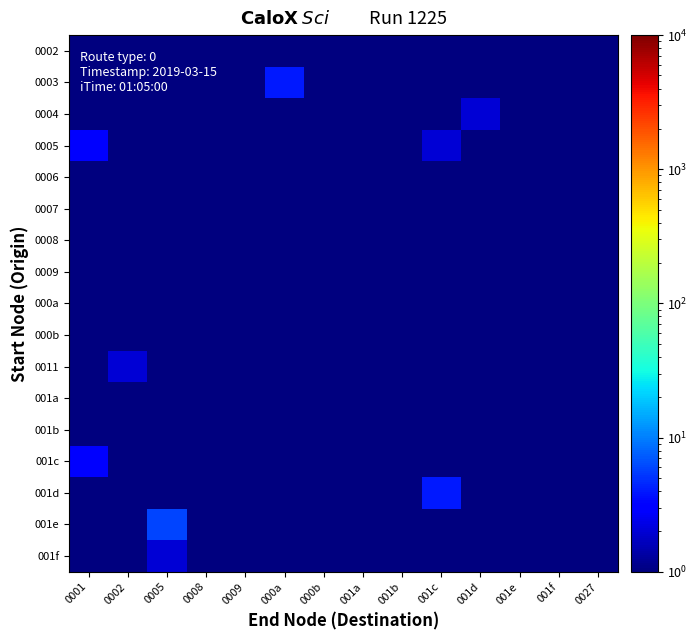

What is the maximum value shown in the chart?

6.0